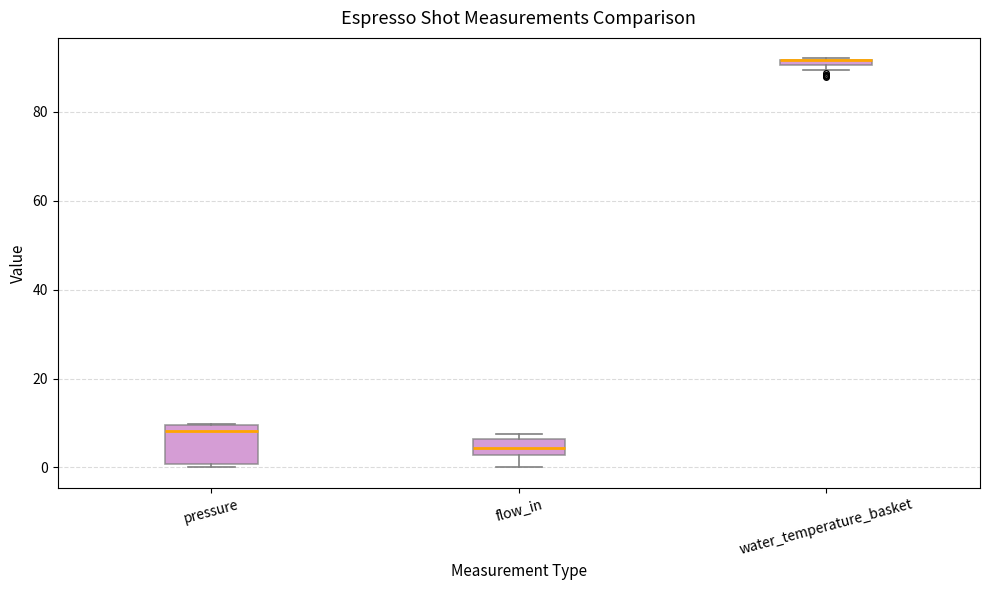

Where is the lower edge of the box for water_temperature_basket on the y-axis? The values are not printed on the chart, so give them approximately, as read against the axis.

90